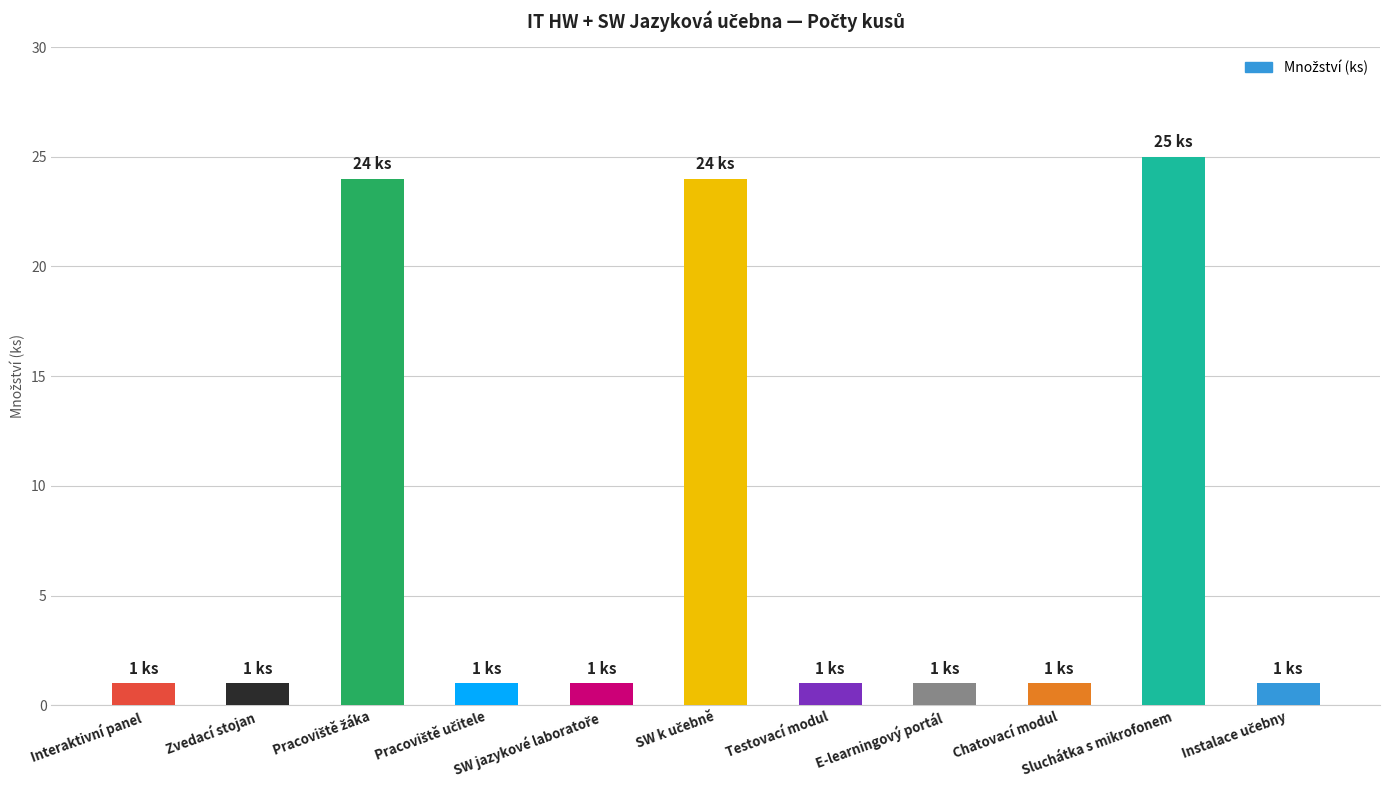

What is the maximum value shown in the chart?

25